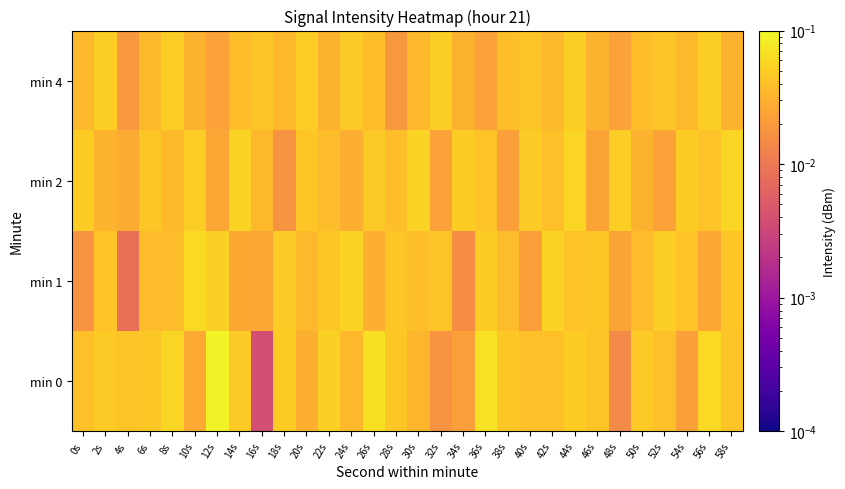

At which category does the chart reach its minimum across all series?

16s